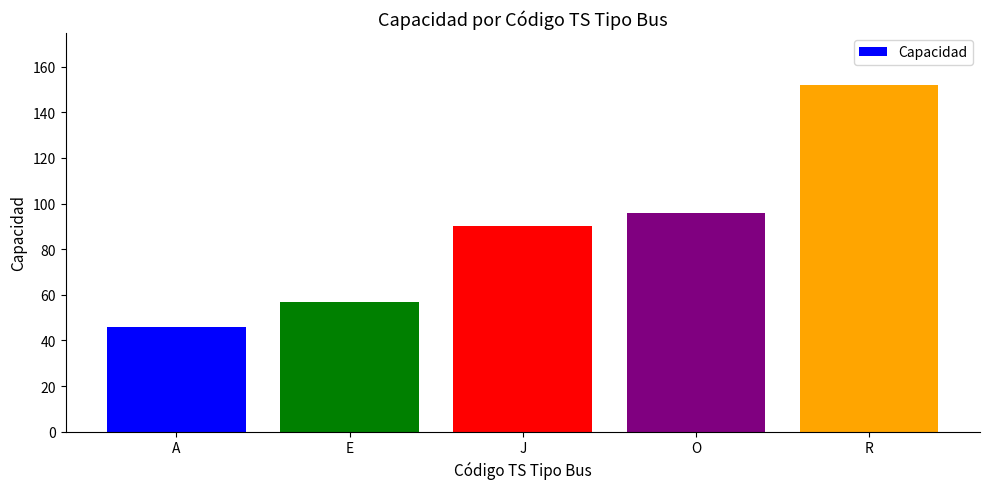

Which category has the highest value across all series?

R